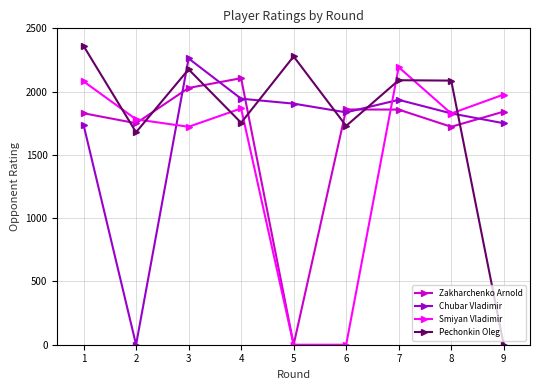

At which label does Zakharchenko Arnold reach its minimum?

5